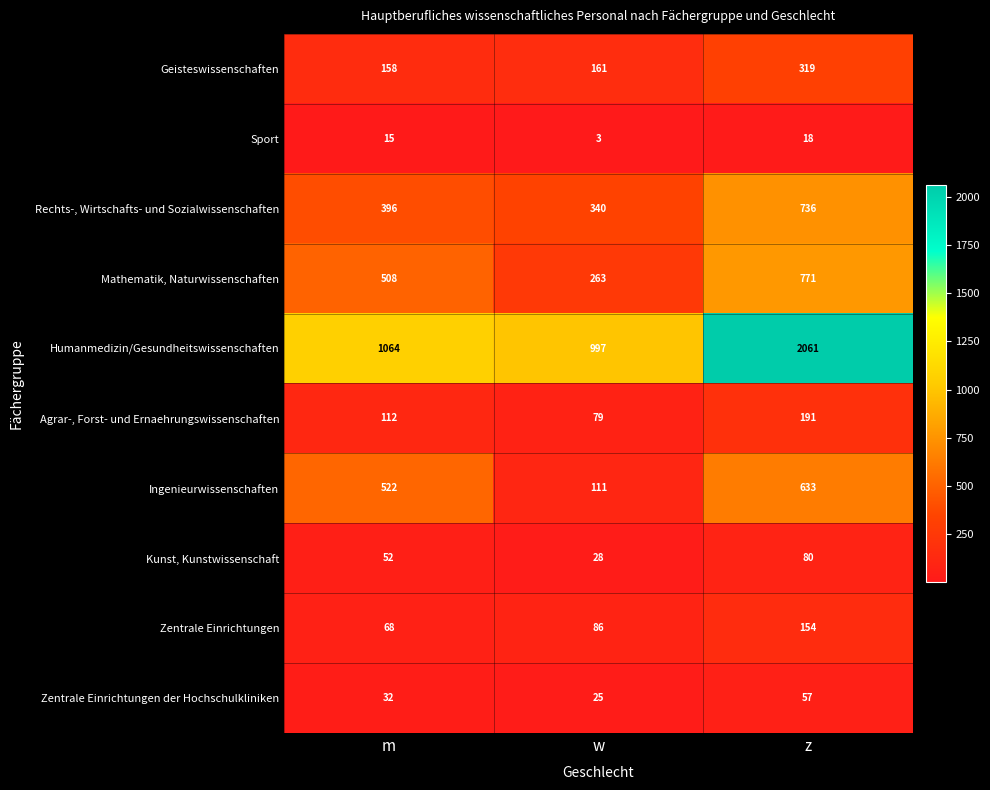

How many Ingenieurwissenschaften values are between 111 and 633?

3